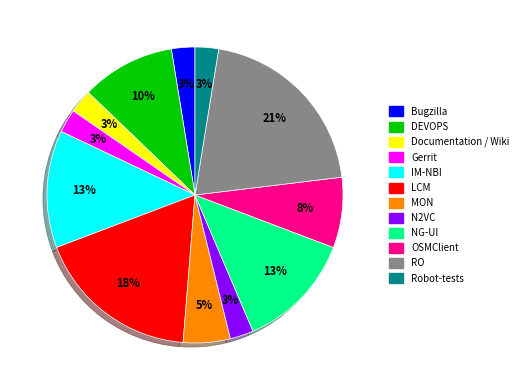

Which has a higher value, DEVOPS or RO?

RO